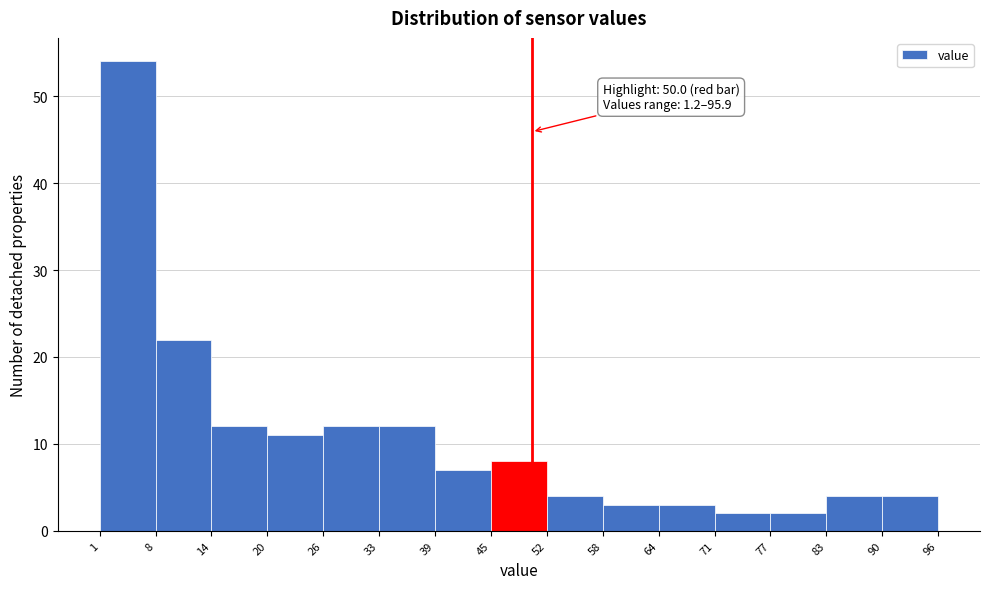

Which range on the x-axis has the tallest bar?

1 to 8